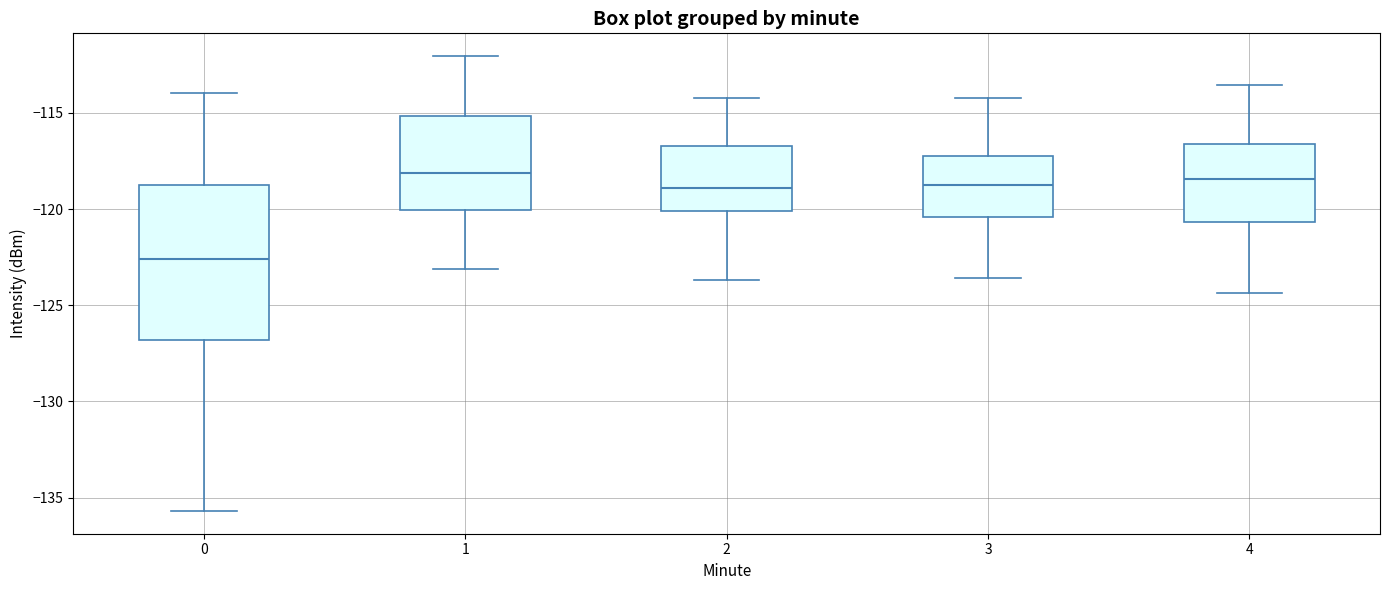

Where does the upper whisker of the box at x = 0 end on the y-axis? The values are not printed on the chart, so give them approximately, as read against the axis.

-114.0